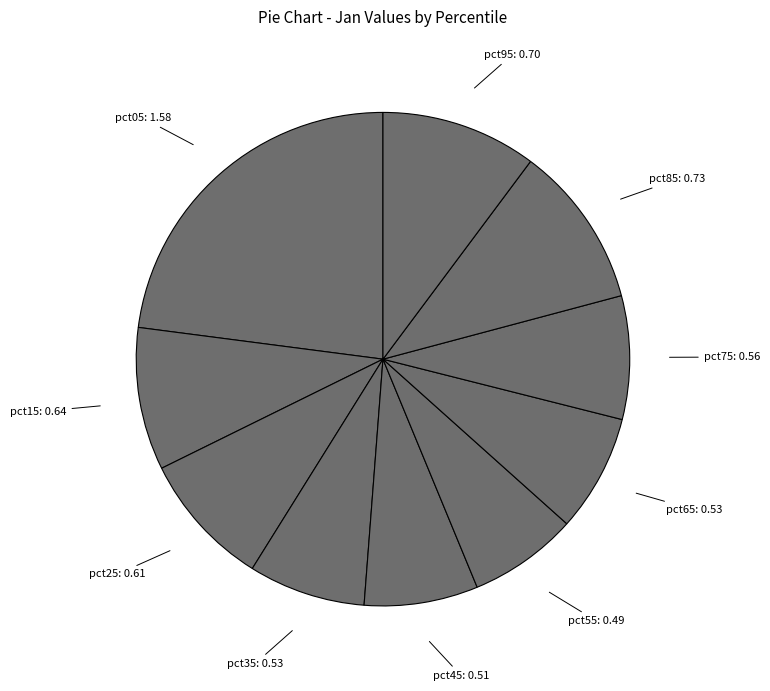

How many slices are in this pie chart?

10